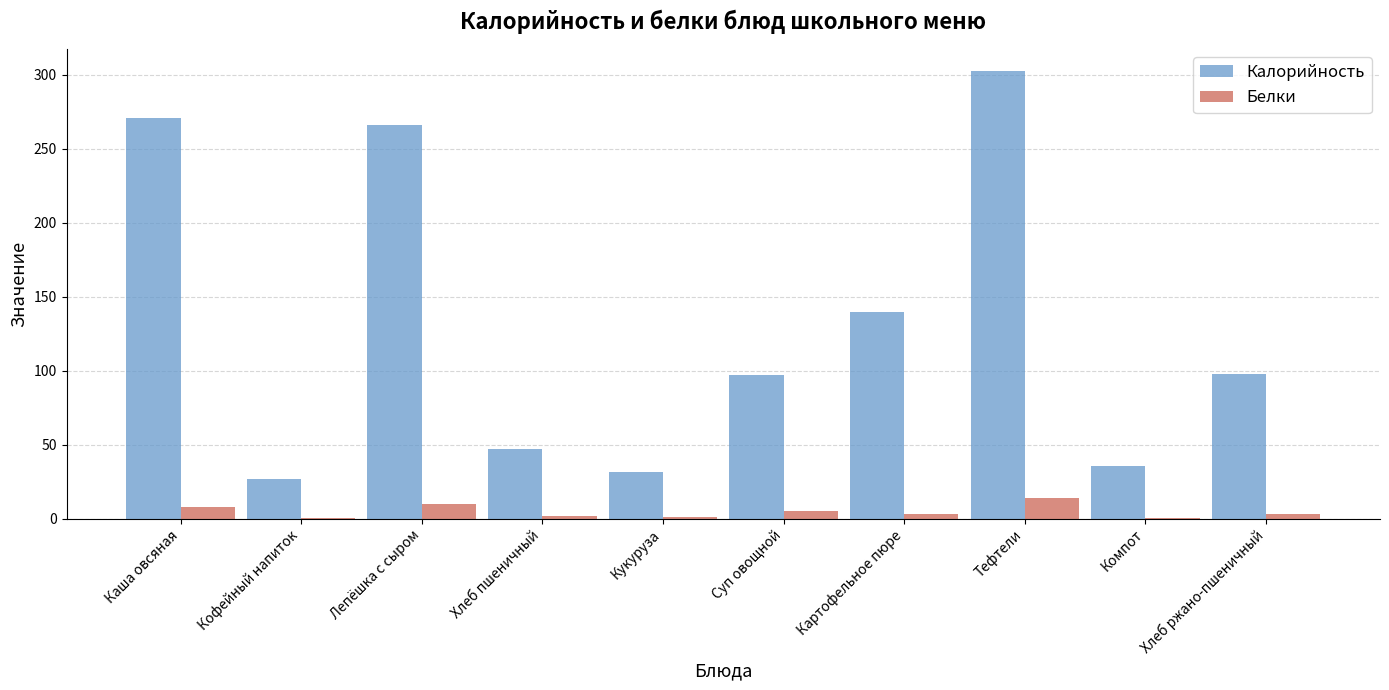

Between Картофельное пюре and Хлеб ржано-пшеничный, which series saw the biggest shift?

Калорийность